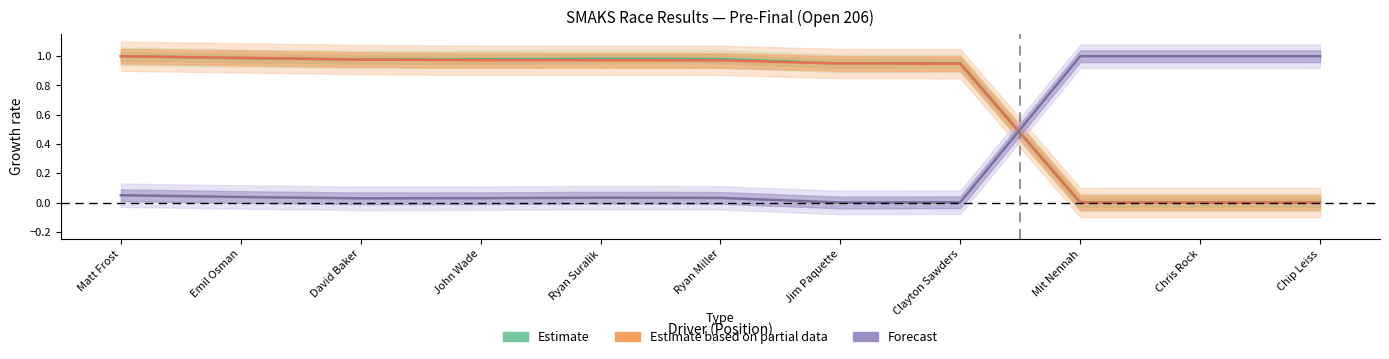

How many series are shown in this chart?

3